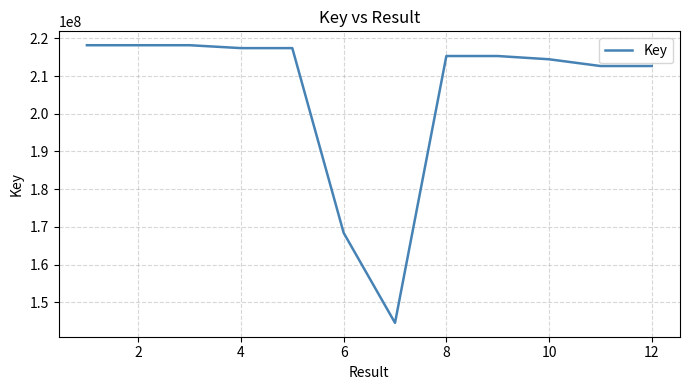

What is the average value?

206048669